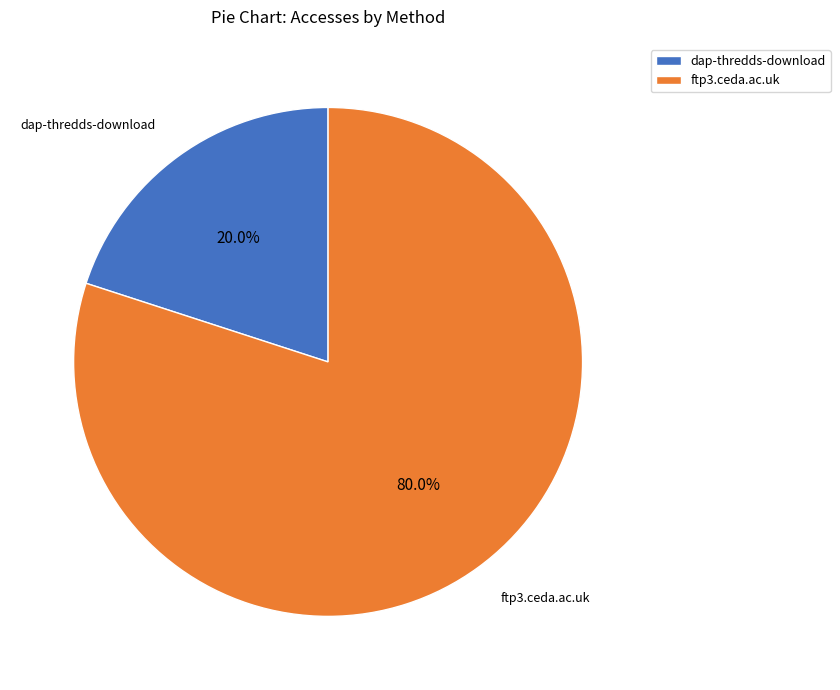

Which category accounts for the majority?

ftp3.ceda.ac.uk